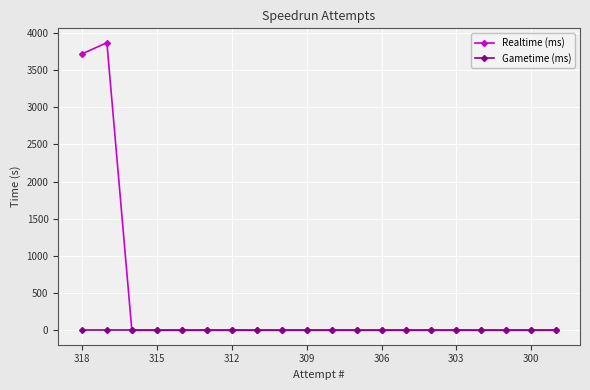

Which series has the widest spread of values?

Realtime (ms)